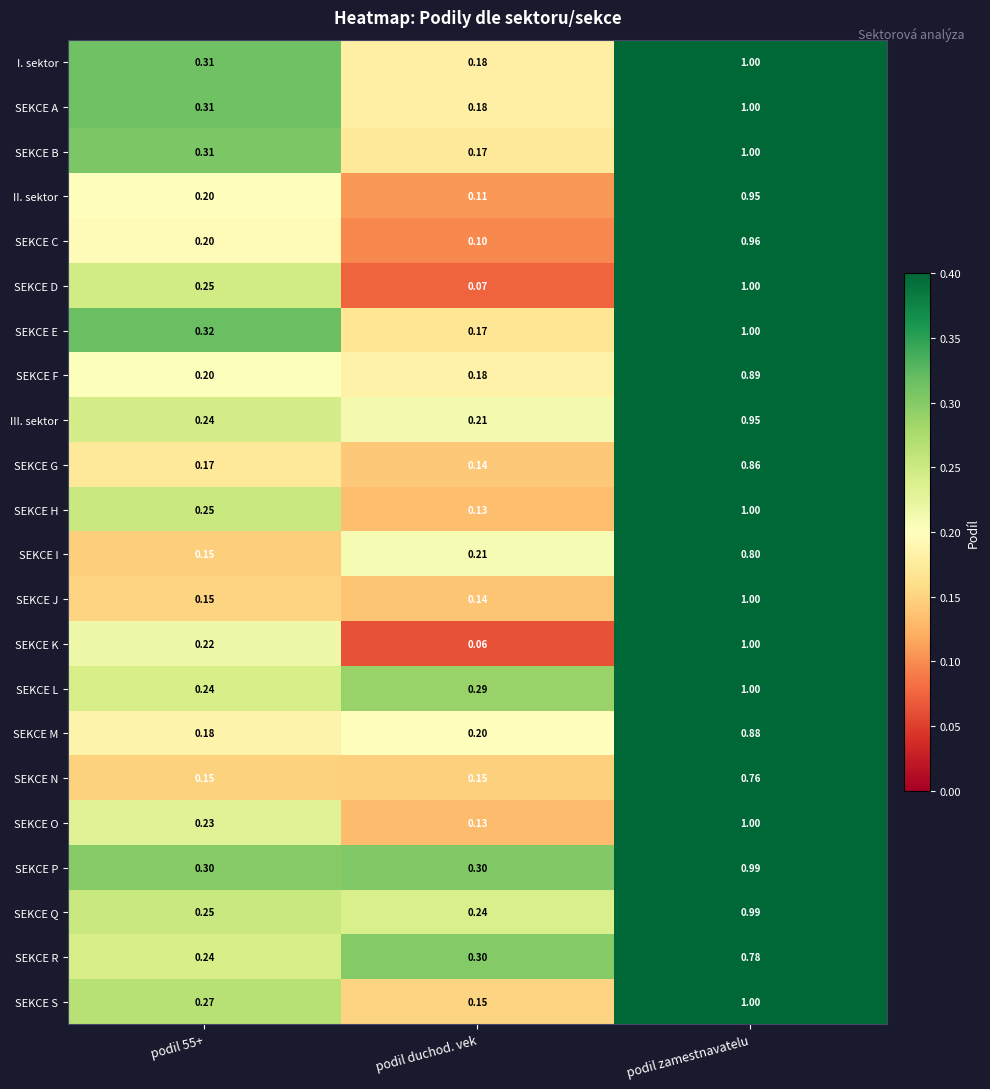

Which category has the lowest value in the II. sektor series?

podil duchod. vek